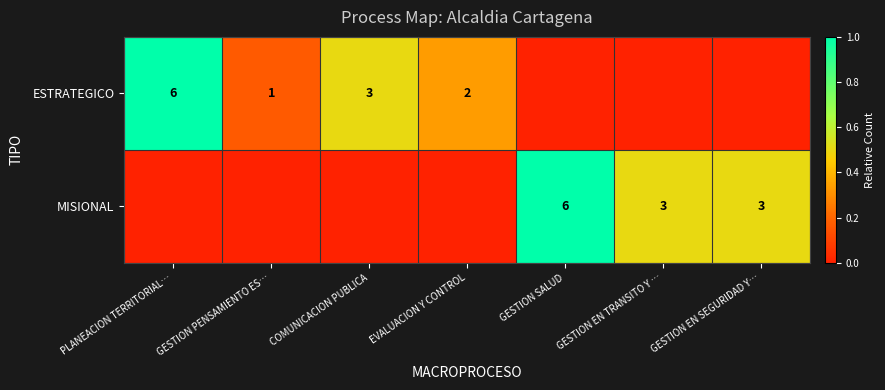

What is the sum of the ESTRATEGICO values at EVALUACION Y CONTROL and COMUNICACION PUBLICA?

5